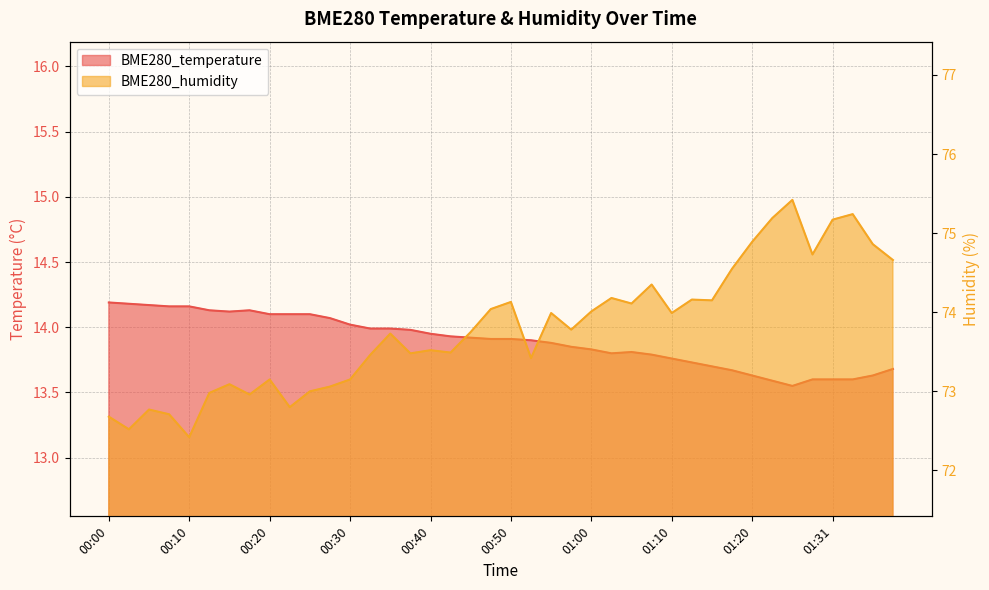

Is it true that BME280_temperature equals 4.2 at 00:30?

False